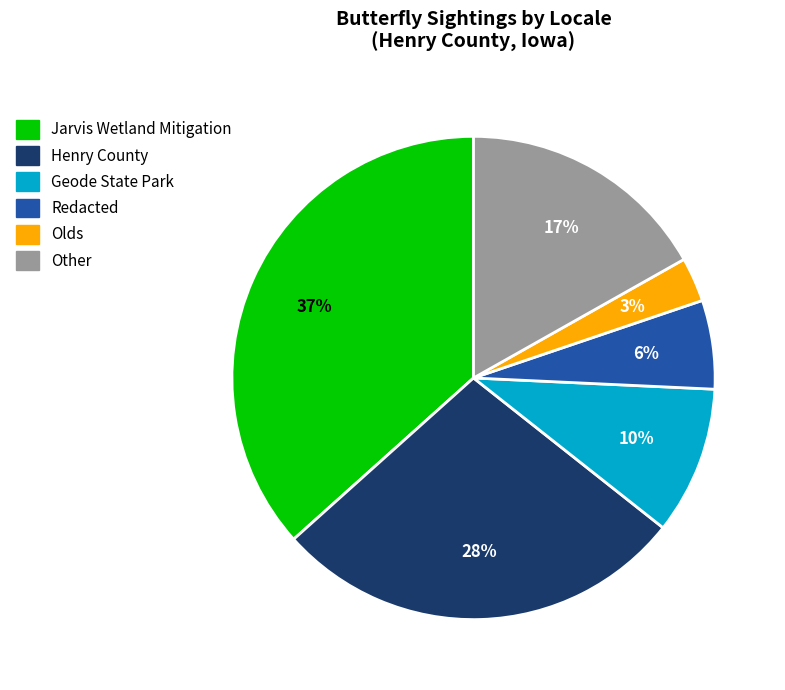

To the nearest percent, what portion does Other represent?

17%